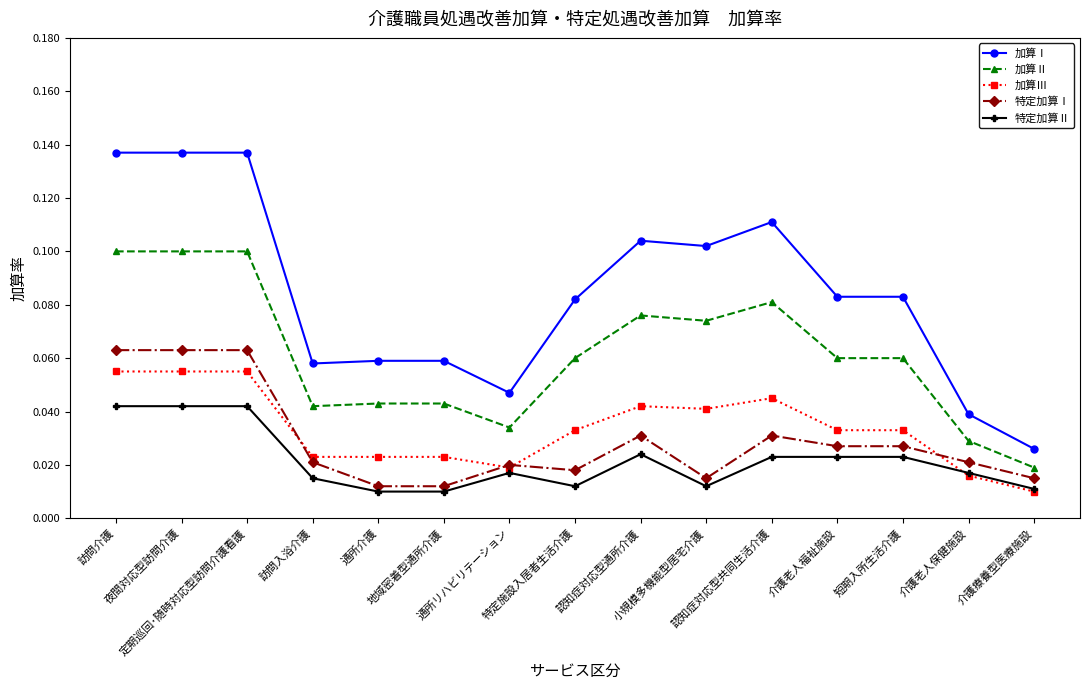

What is the label of the 7th point from the right?

認知症対応型通所介護